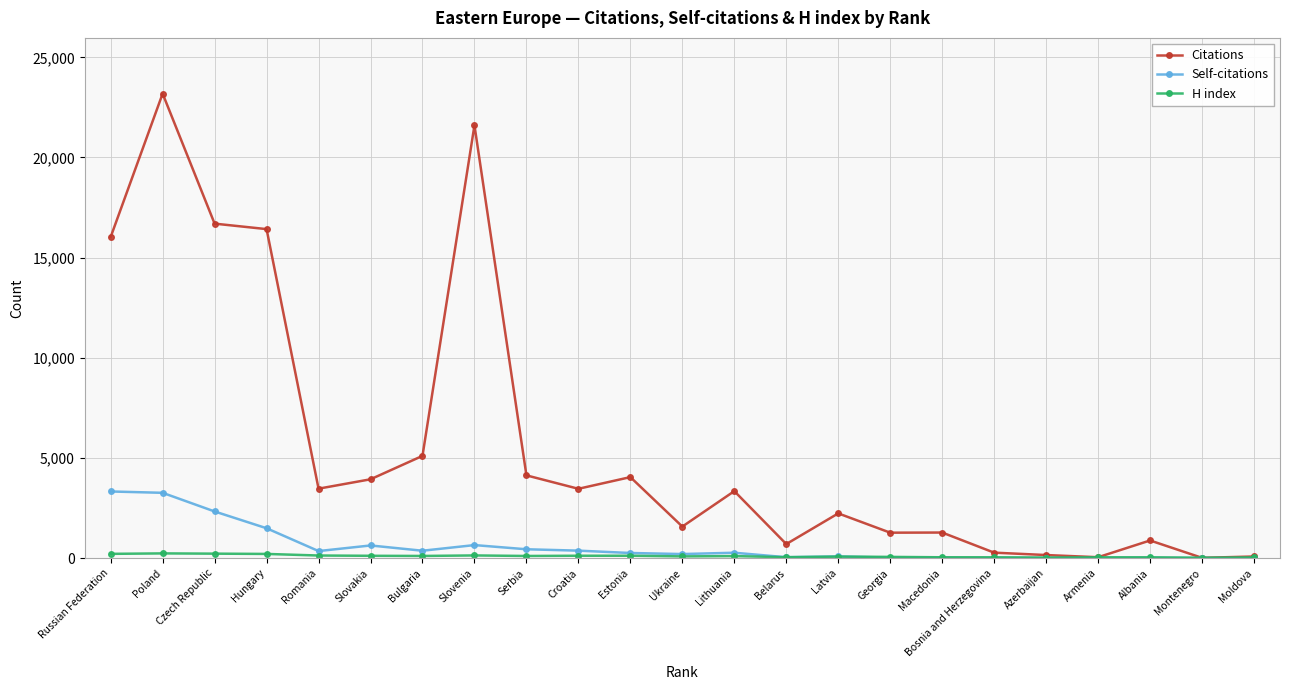

How many distinct data groups are displayed?

3